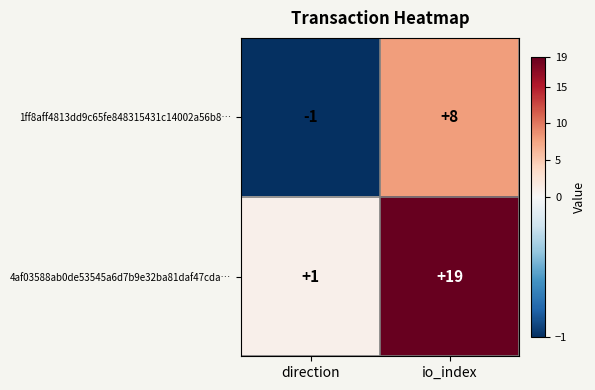

Rank the series by their maximum value, from lowest to highest.

1ff8aff4813dd9c65fe848315431c14002a56b8…, 4af03588ab0de53545a6d7b9e32ba81daf47cda…